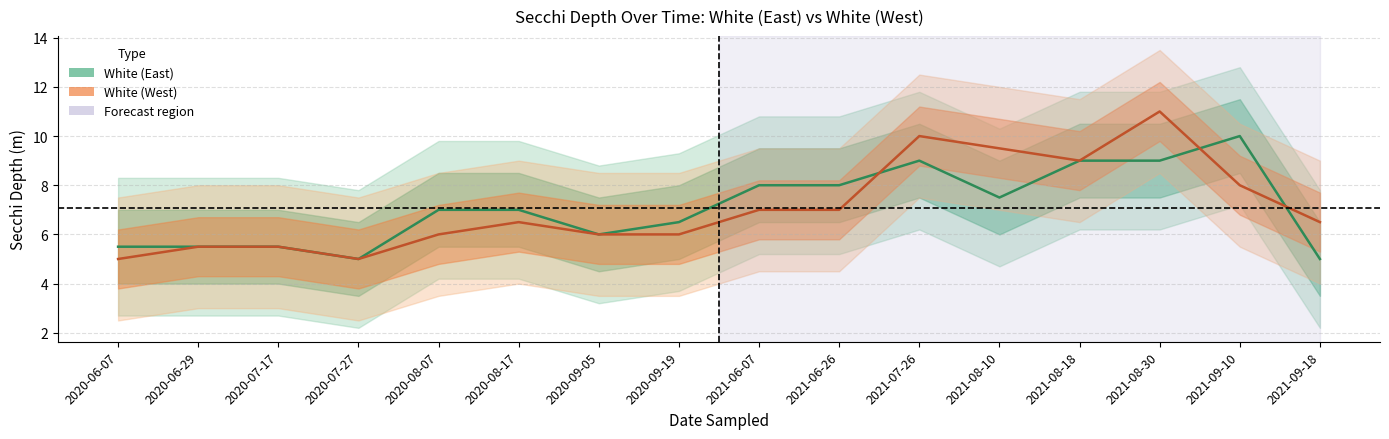

Between 2020-09-05 and 2021-06-07, which series saw the biggest shift?

White (East)